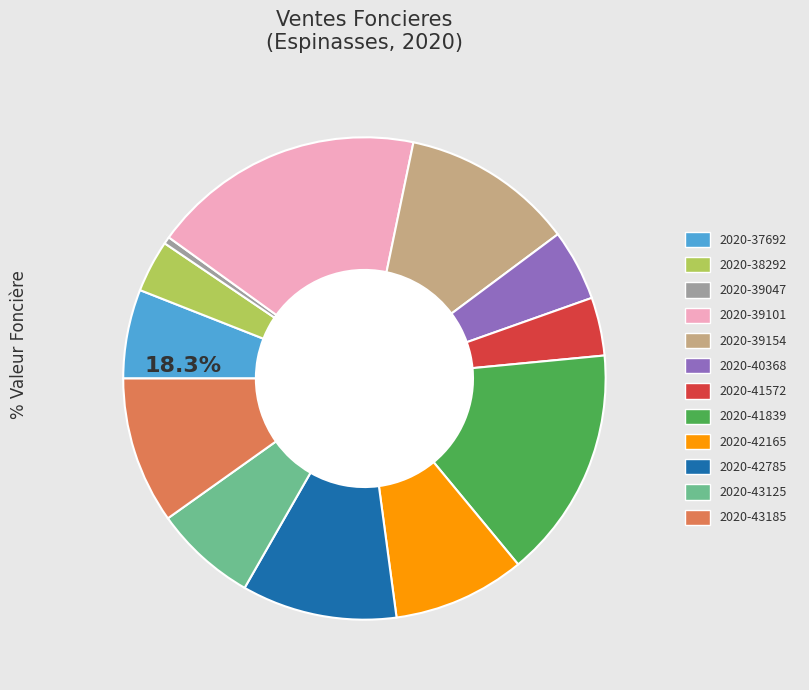

Is there a majority slice in this chart?

No